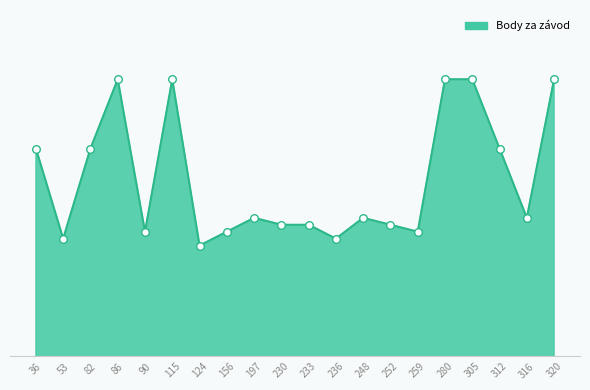

What is the change in value from 36 to 230?

-11